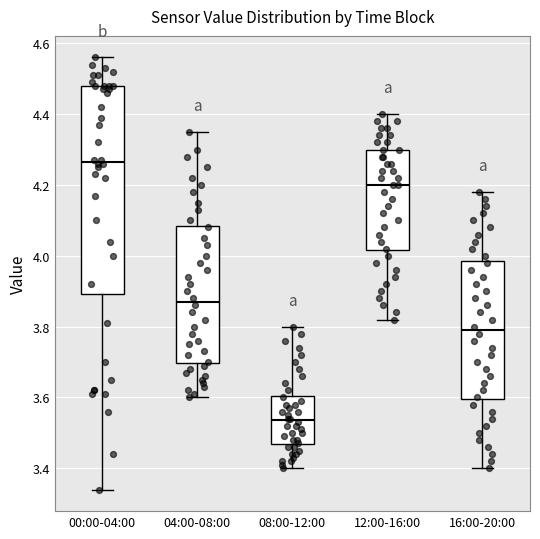

Comparing the boxes themselves (not the whiskers), which one is the tallest?

00:00-04:00